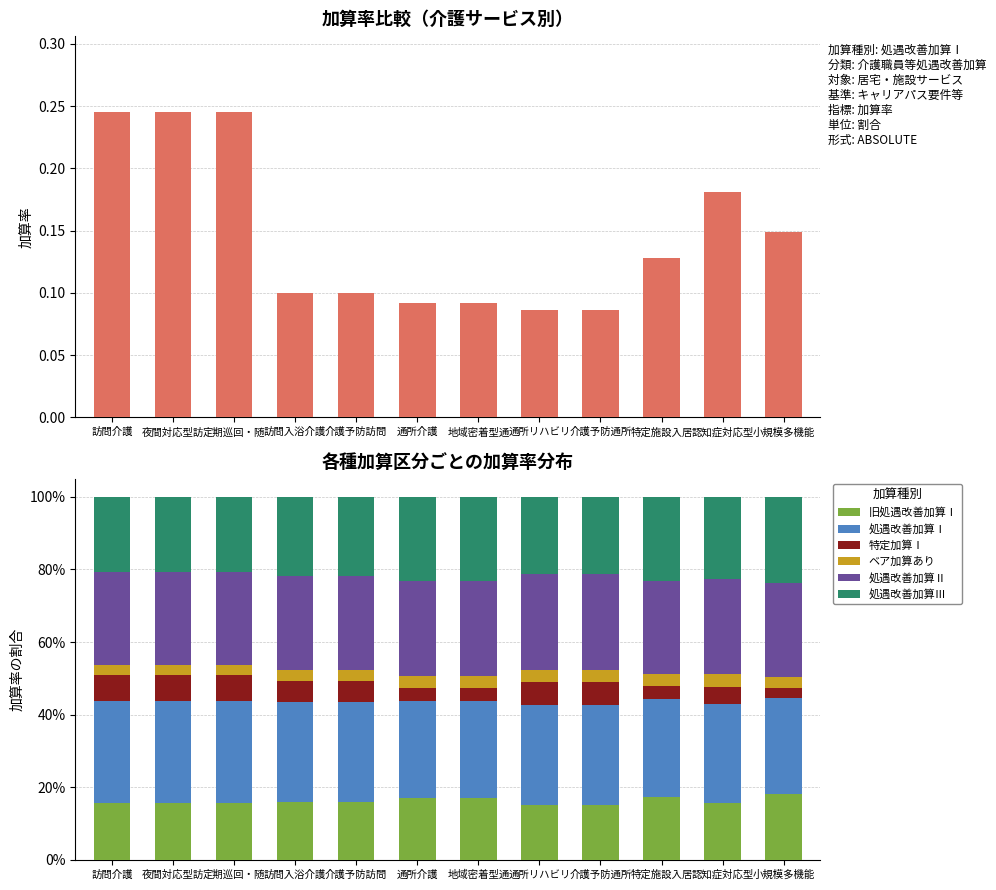

What is the total value across all series at 特定施設入居?

1.0